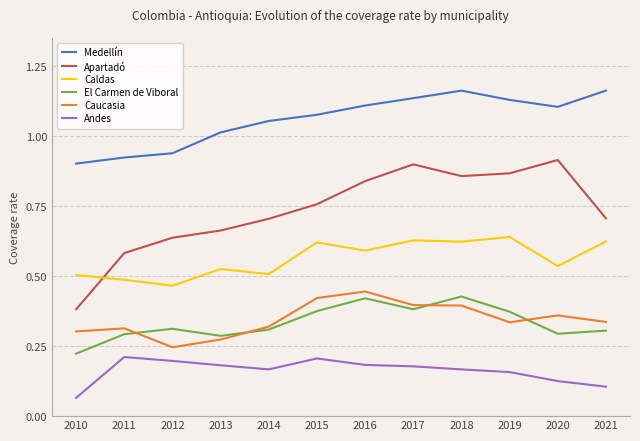

True or false: El Carmen de Viboral and Caldas intersect in this chart.

False